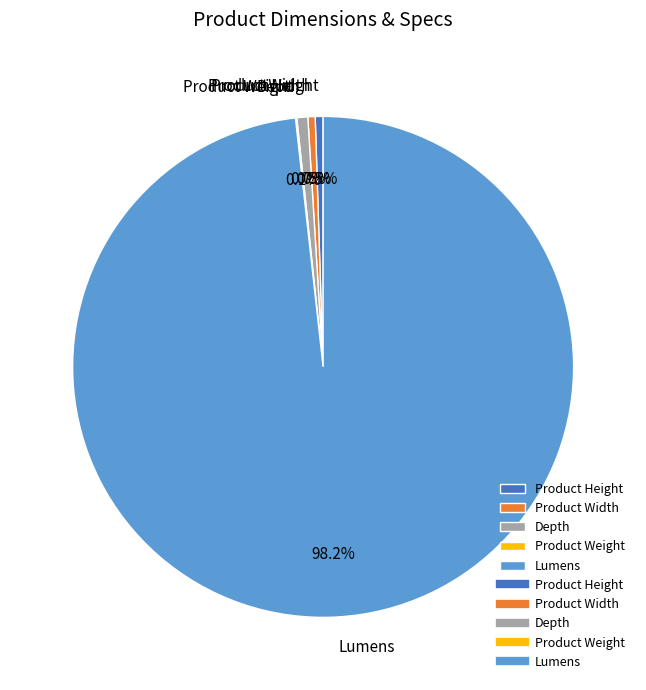

Which category has the biggest portion of the pie?

Lumens